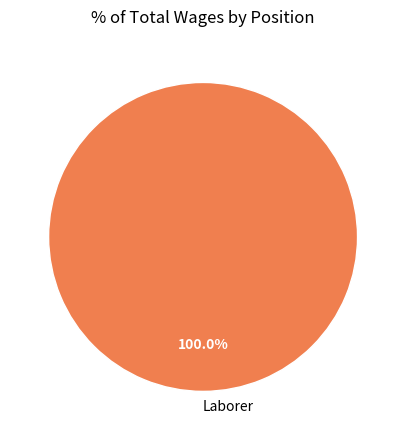

Rank the categories by value from lowest to highest.

Laborer